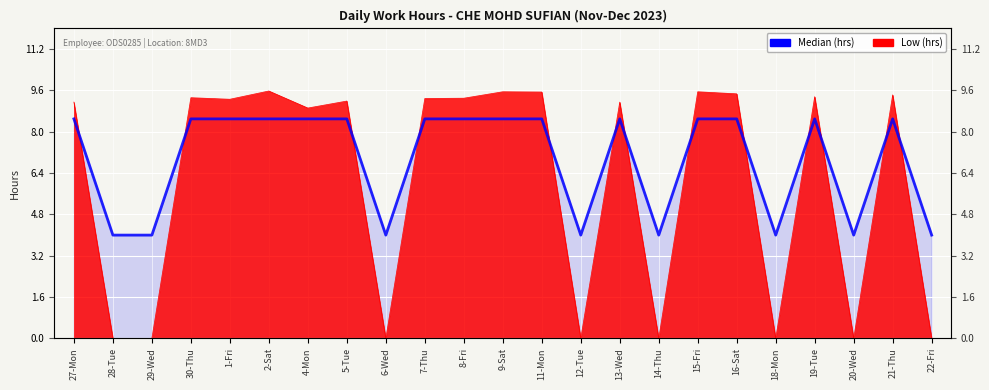

Which has a higher value, 19-Tue or 1-Fri?

19-Tue